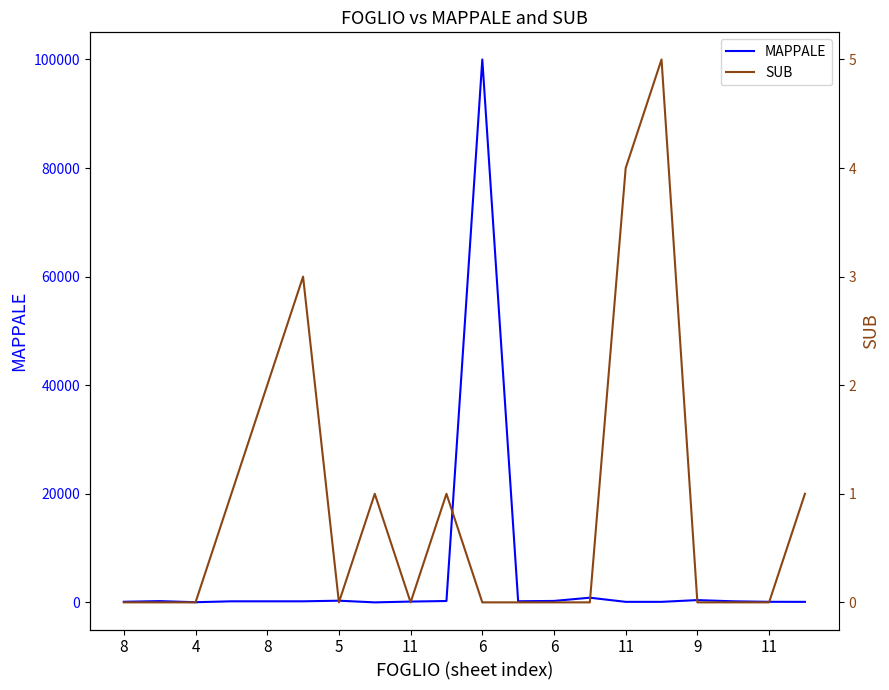

Which series has the largest range (max minus min)?

MAPPALE